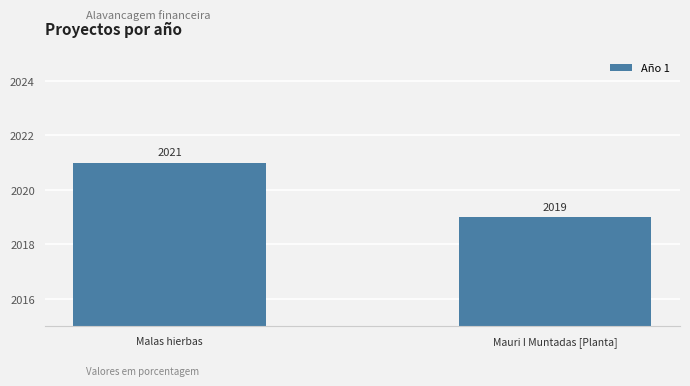

What is the change in value from Malas hierbas to Mauri I Muntadas [Planta]?

-2